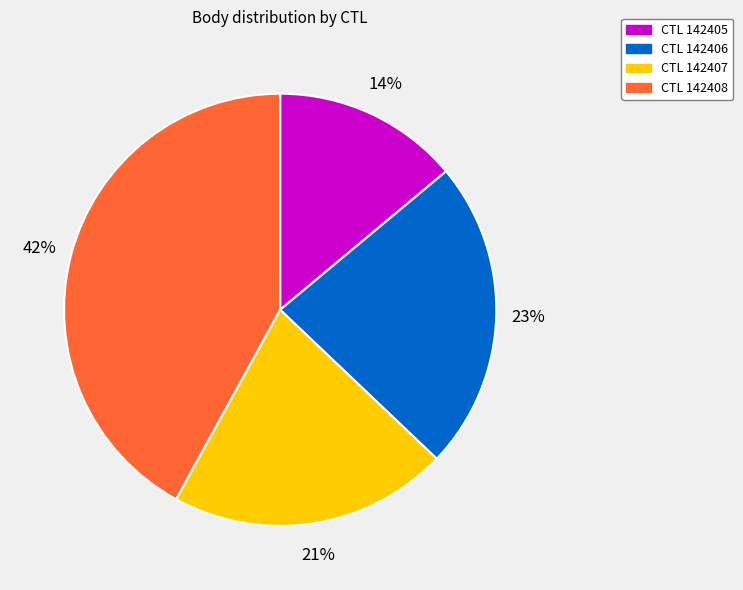

Approximately how many times larger is the value at CTL 142407 compared to CTL 142408?

0.5